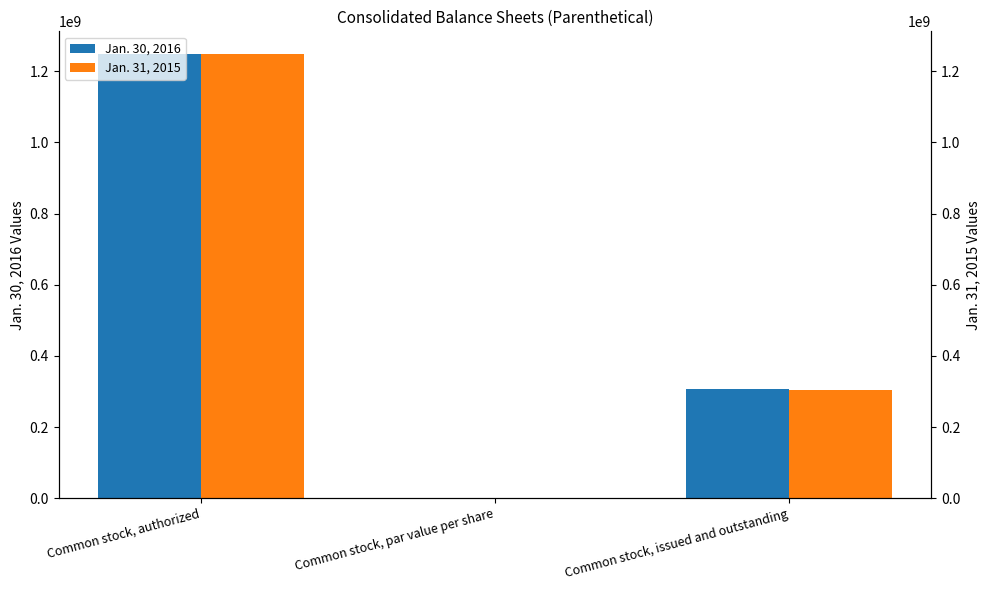

What is the sum of the Jan. 30, 2016 values at Common stock, issued and outstanding and Common stock, par value per share?

306100000.5